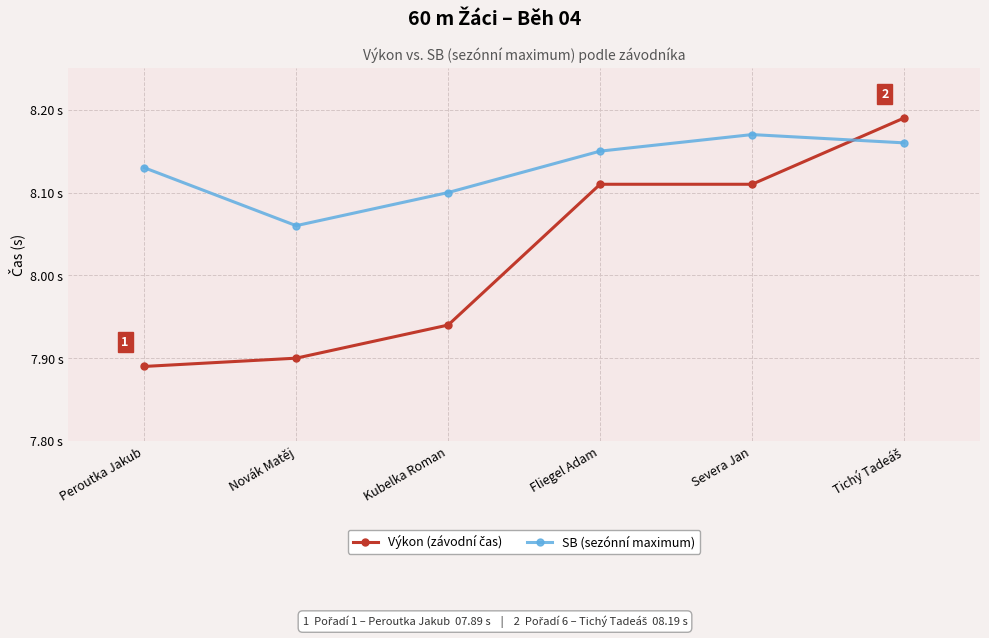

Is this an area chart (filled region under the line)?

No